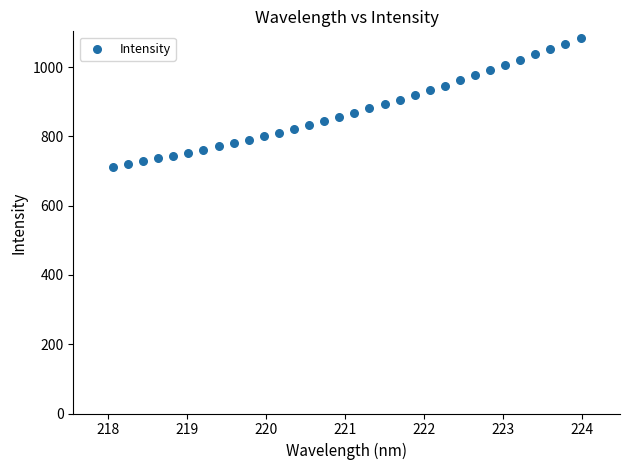

What is the range of Y values (max minus min)?

373.9